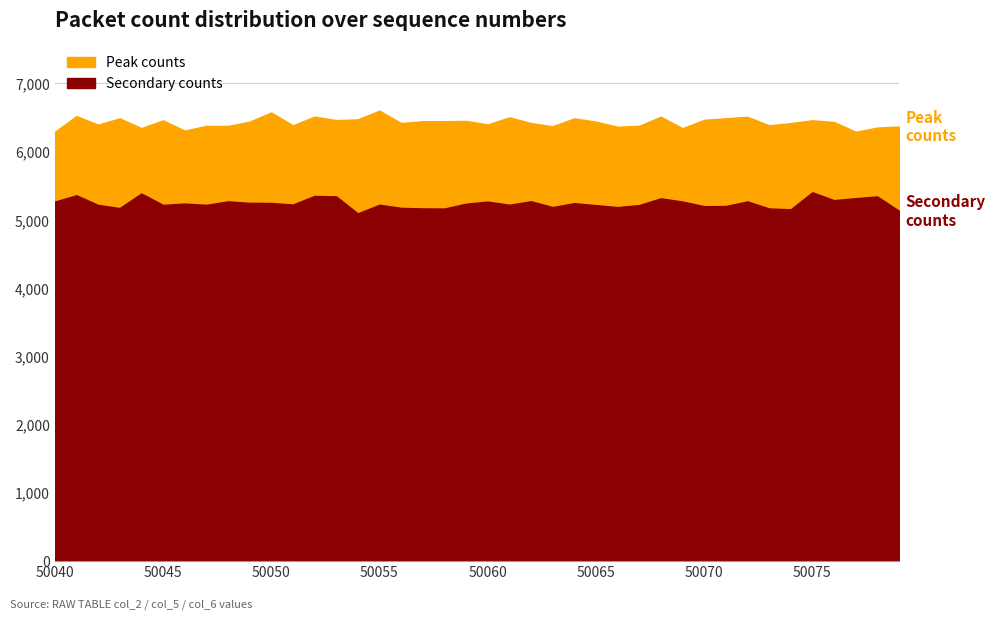

How many series are shown in this chart?

2